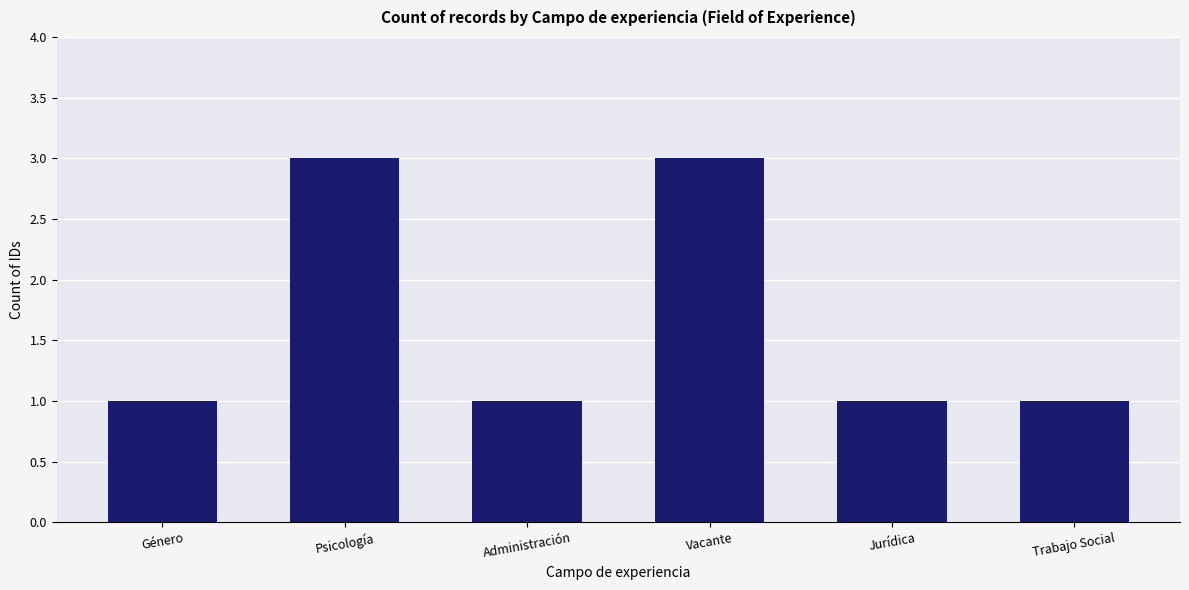

Reading left to right, extract all data points from this chart.

1	3	1	3	1	1